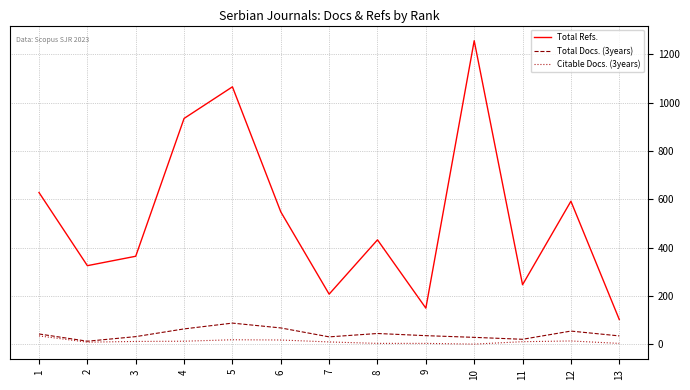

True or false: Total Refs. and Total Docs. (3years) cross at least once.

False